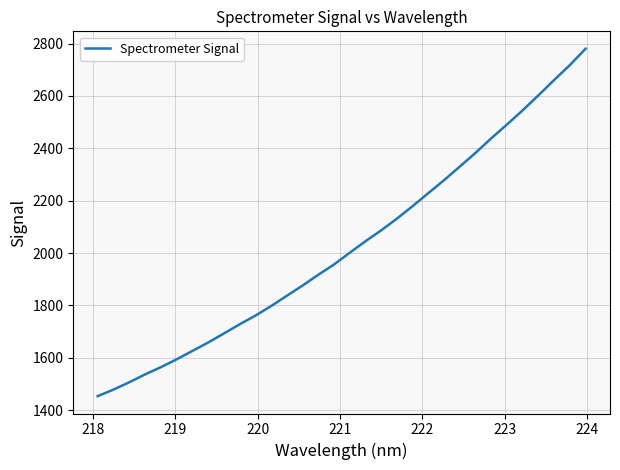

What is the maximum value shown in the chart?

2780.3